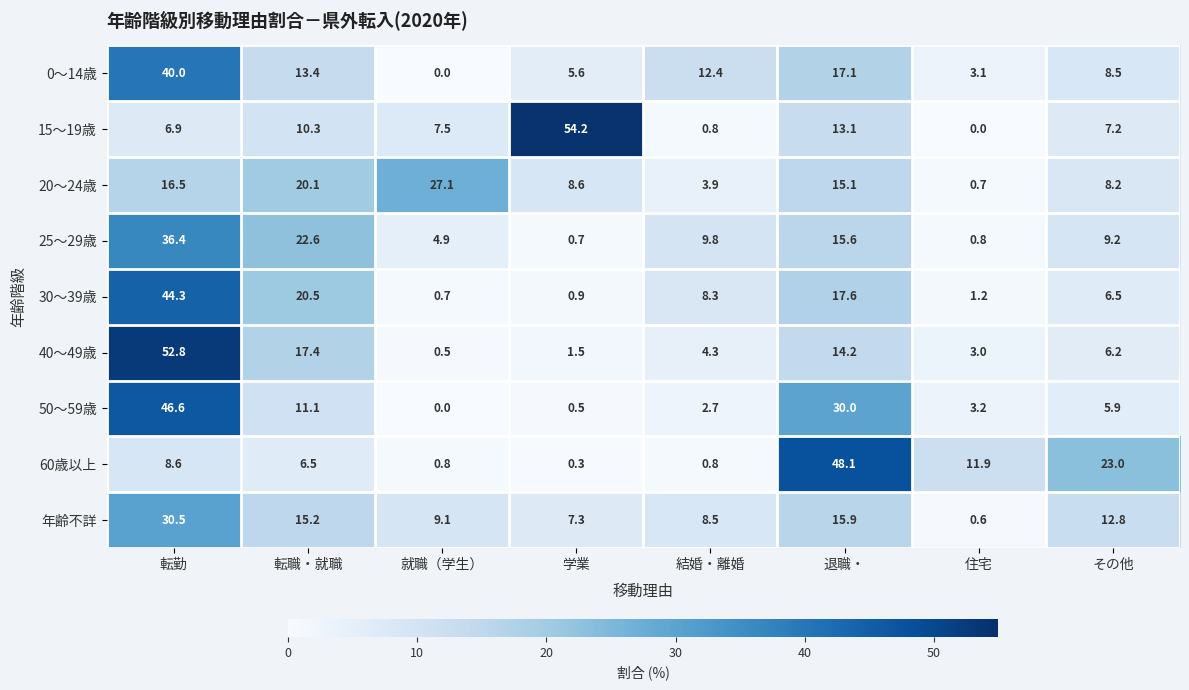

What is the lowest value of the 60歳以上 series?

0.3